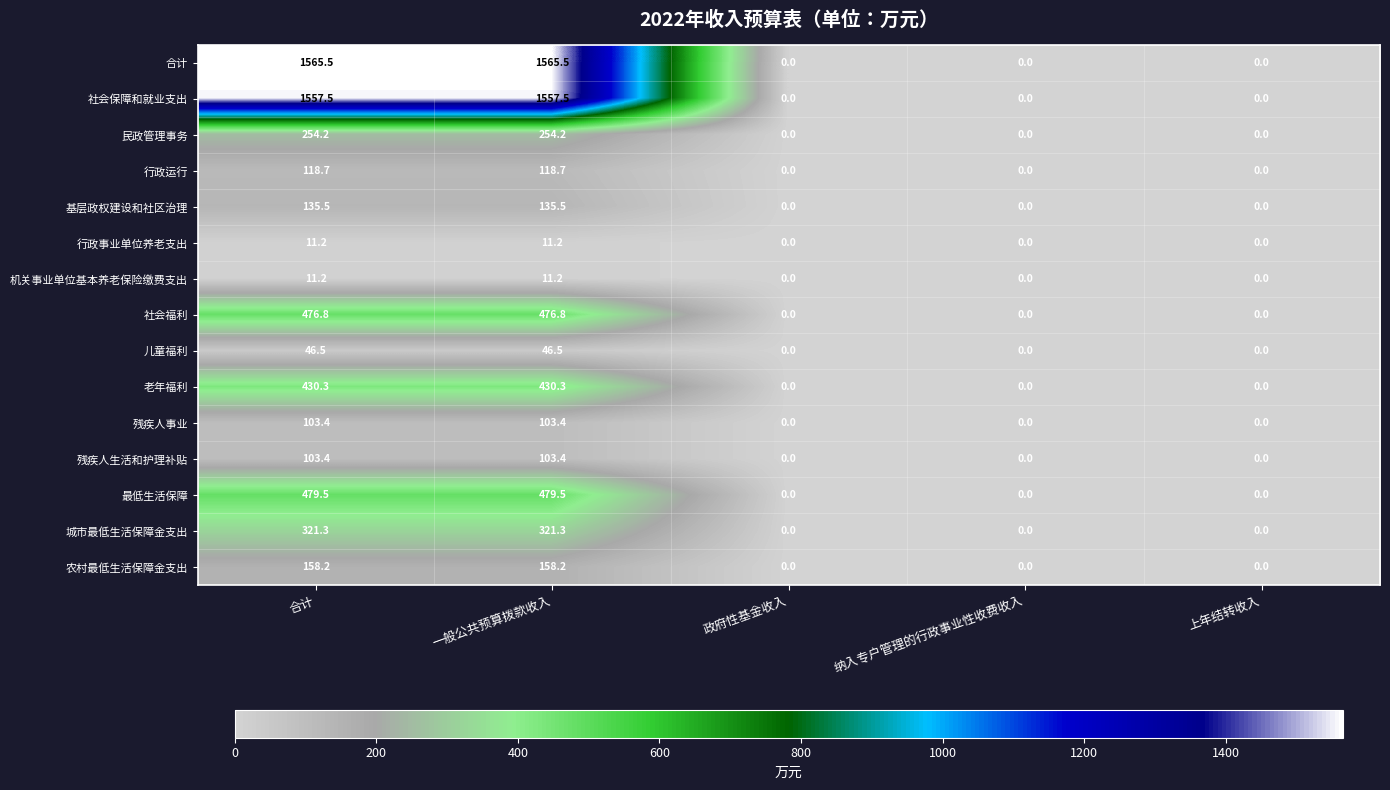

What is the difference between the second highest and second lowest values in the 农村最低生活保障金支出 series?

158.2